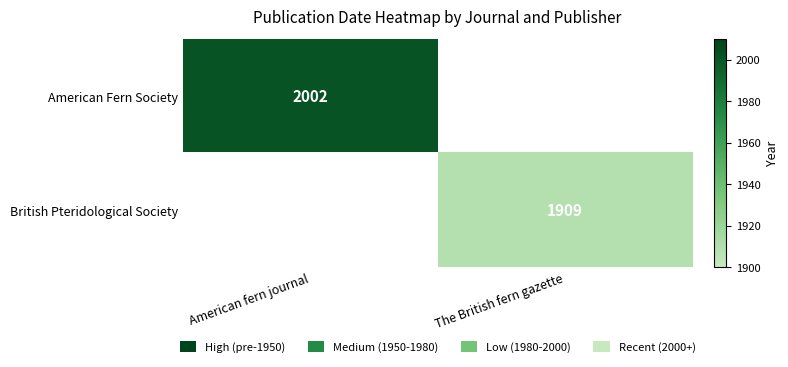

Is it true that American Fern Society equals 2002 at American fern journal?

True